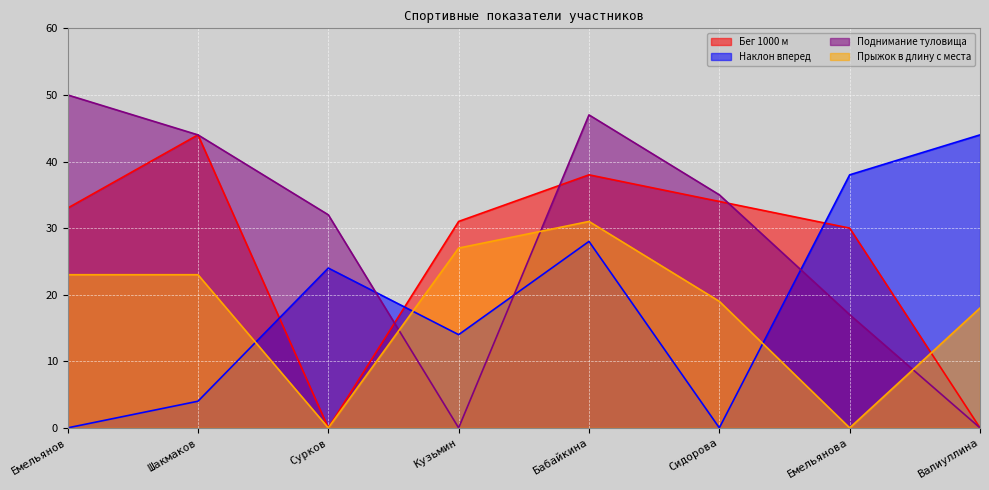

Reading left to right, extract all data points from this chart.

Бег 1000 м: 33	44	0	31	38	34	30	0
Наклон вперед: 0	4	24	14	28	0	38	44
Поднимание туловища: 50	44	32	0	47	35	17	0
Прыжок в длину с места: 23	23	0	27	31	19	0	18